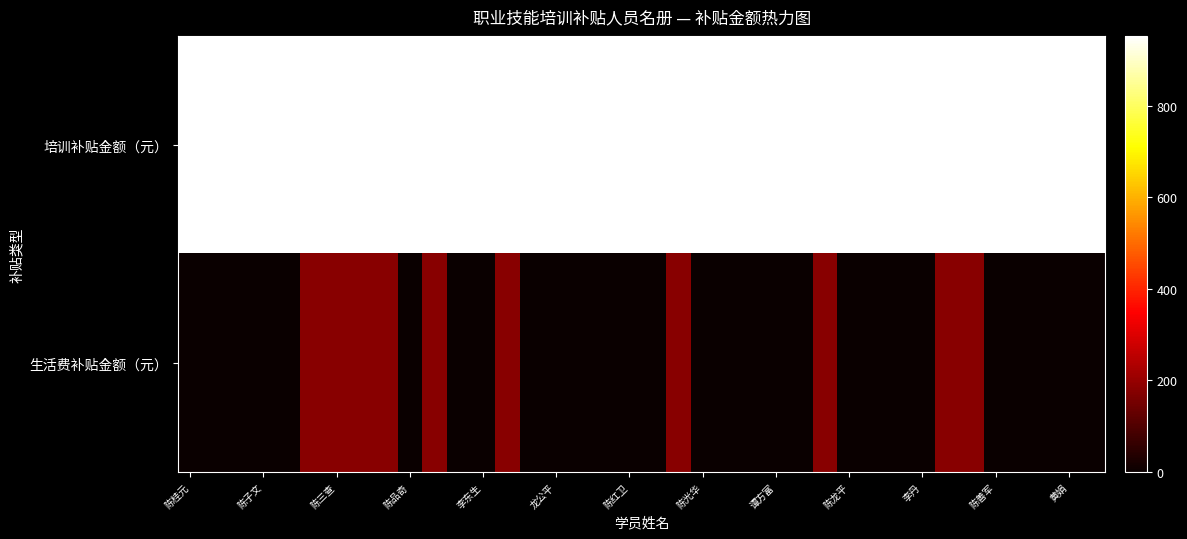

What is the maximum value shown in the chart?

952